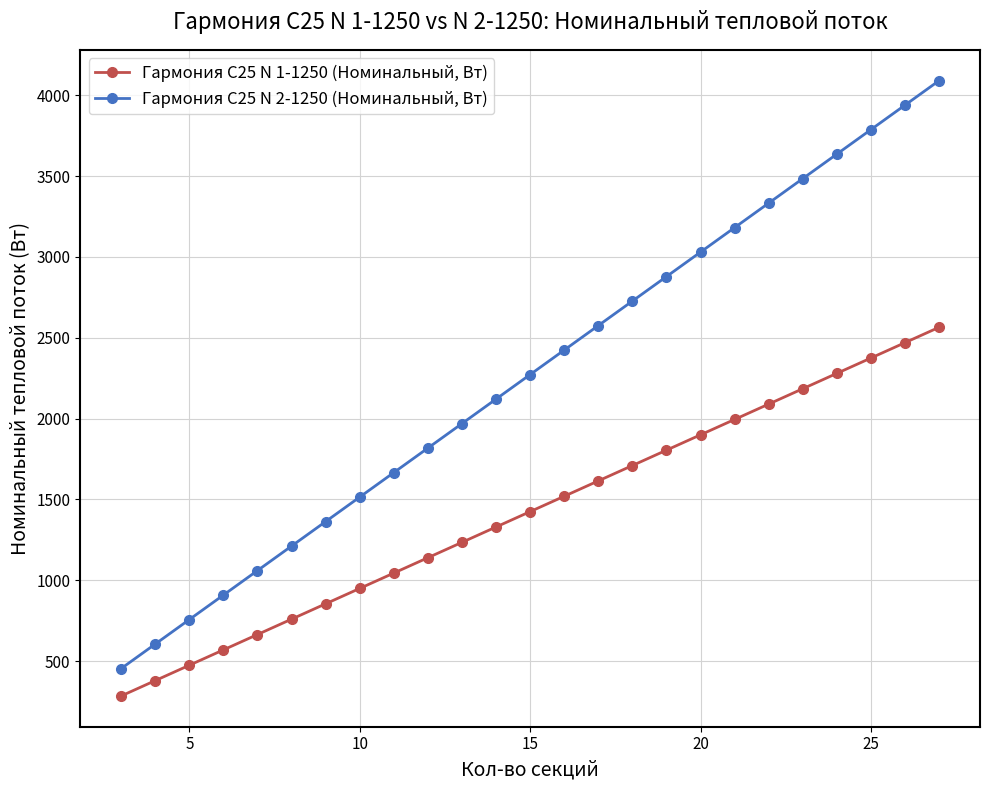

Reading right to left, list all the values displayed in this chart.

Гармония С25 N 1-1250 (Номинальный, Вт): 2565.0	2470.0	2375.0	2280.0	2185.0	2090.0	1995.0	1900.0	1805.0	1710.0	1615.0	1520.0	1425.0	1330.0	1235.0	1140.0	1045.0	950.0	855.0	760.0	665.0	570.0	475.0	380.0	285.0
Гармония С25 N 2-1250 (Номинальный, Вт): 4090.5	3939.0	3787.5	3636.0	3484.5	3333.0	3181.5	3030.0	2878.5	2727.0	2575.5	2424.0	2272.5	2121.0	1969.5	1818.0	1666.5	1515.0	1363.5	1212.0	1060.5	909.0	757.5	606.0	454.5